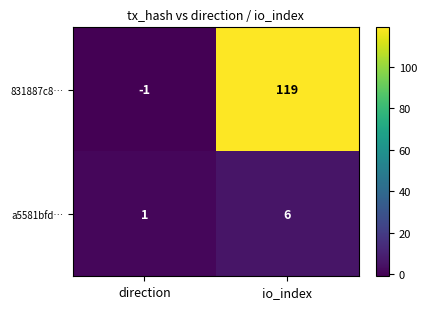

What is the sum of all a5581bfd… values?

7